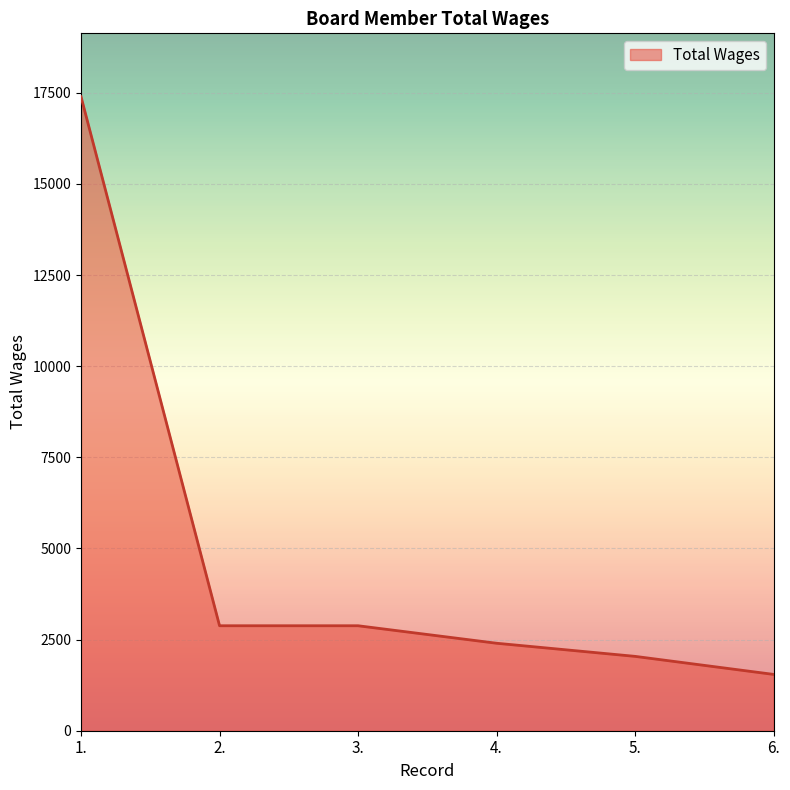

What is the sum of all values?

29139